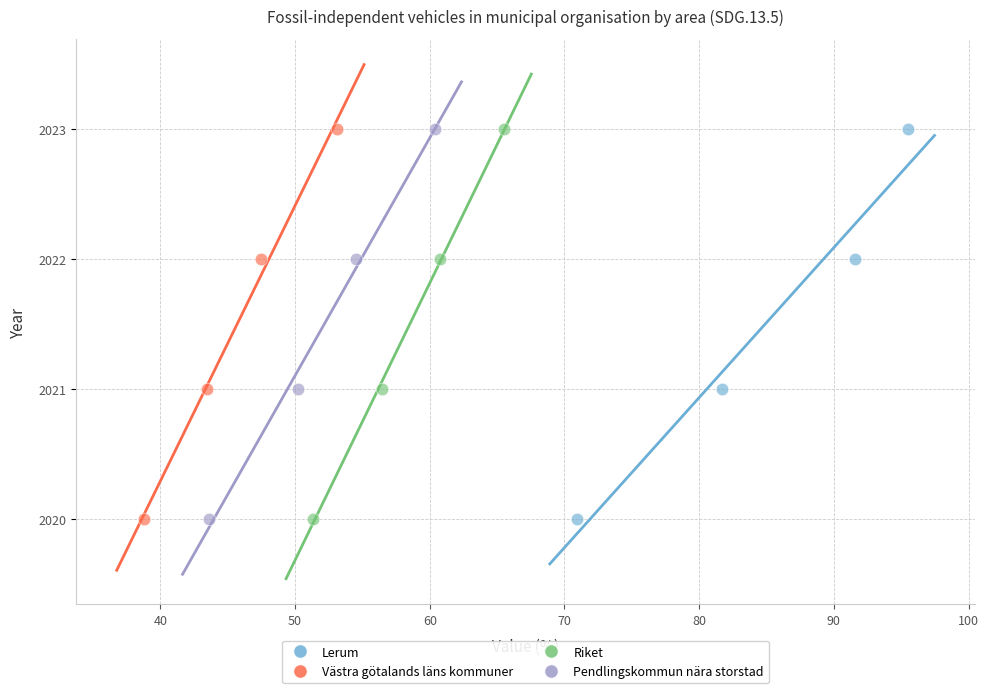

What are all the series names shown in the legend?

Lerum, Västra götalands läns kommuner, Riket, Pendlingskommun nära storstad